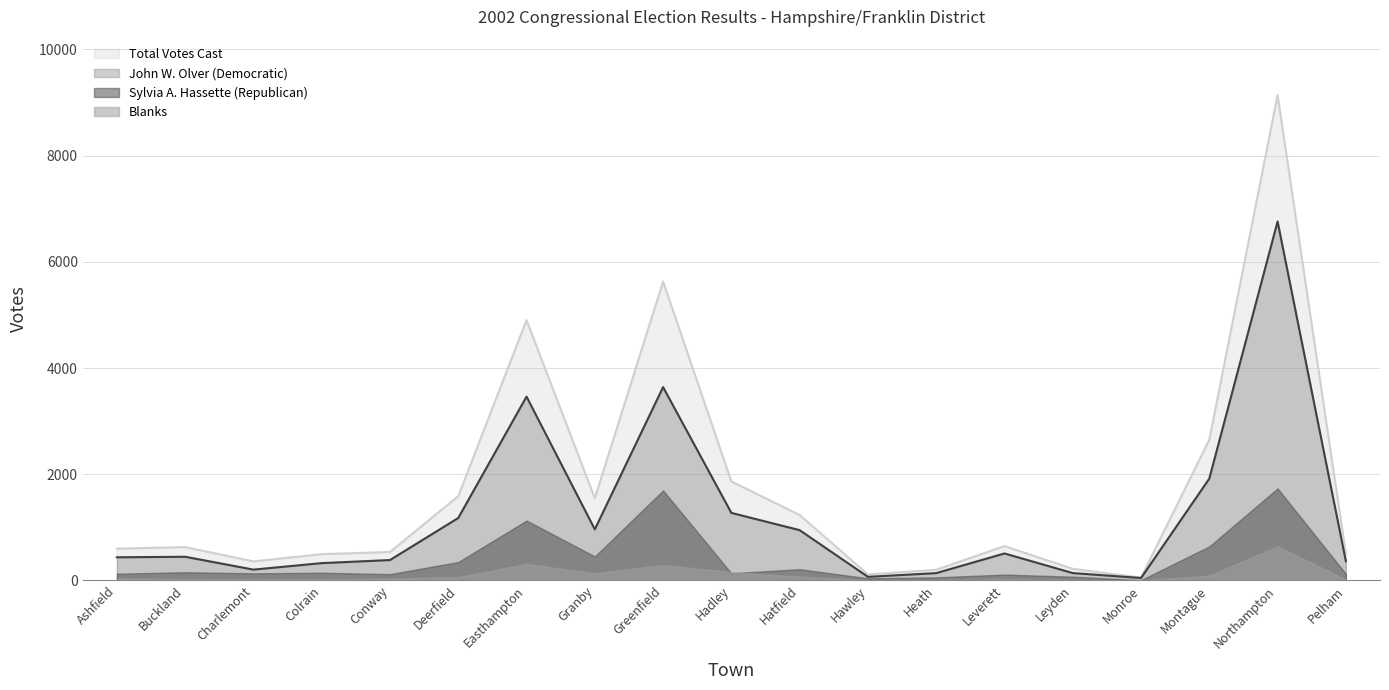

What is the value of the John W. Olver (Democratic) point at the 1st from the left?

436